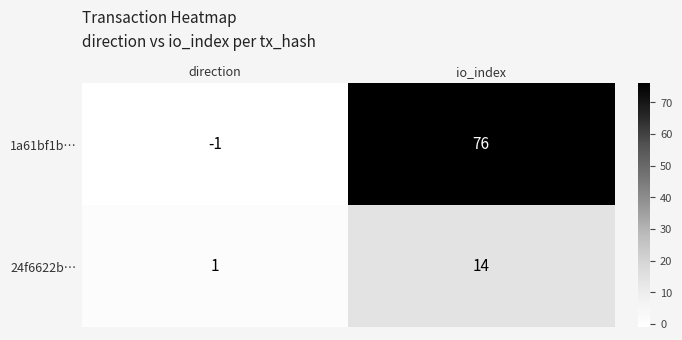

How many categories are shown in the chart?

2